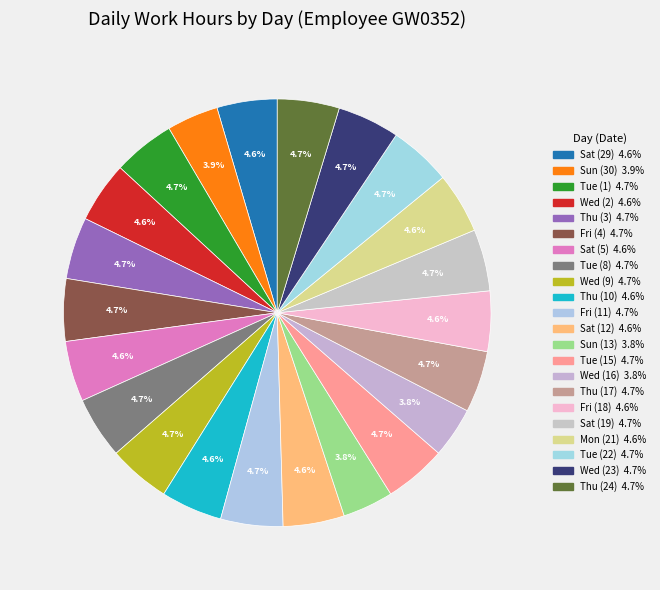

Between Tue (1) and Sun (13), which is larger?

Tue (1)